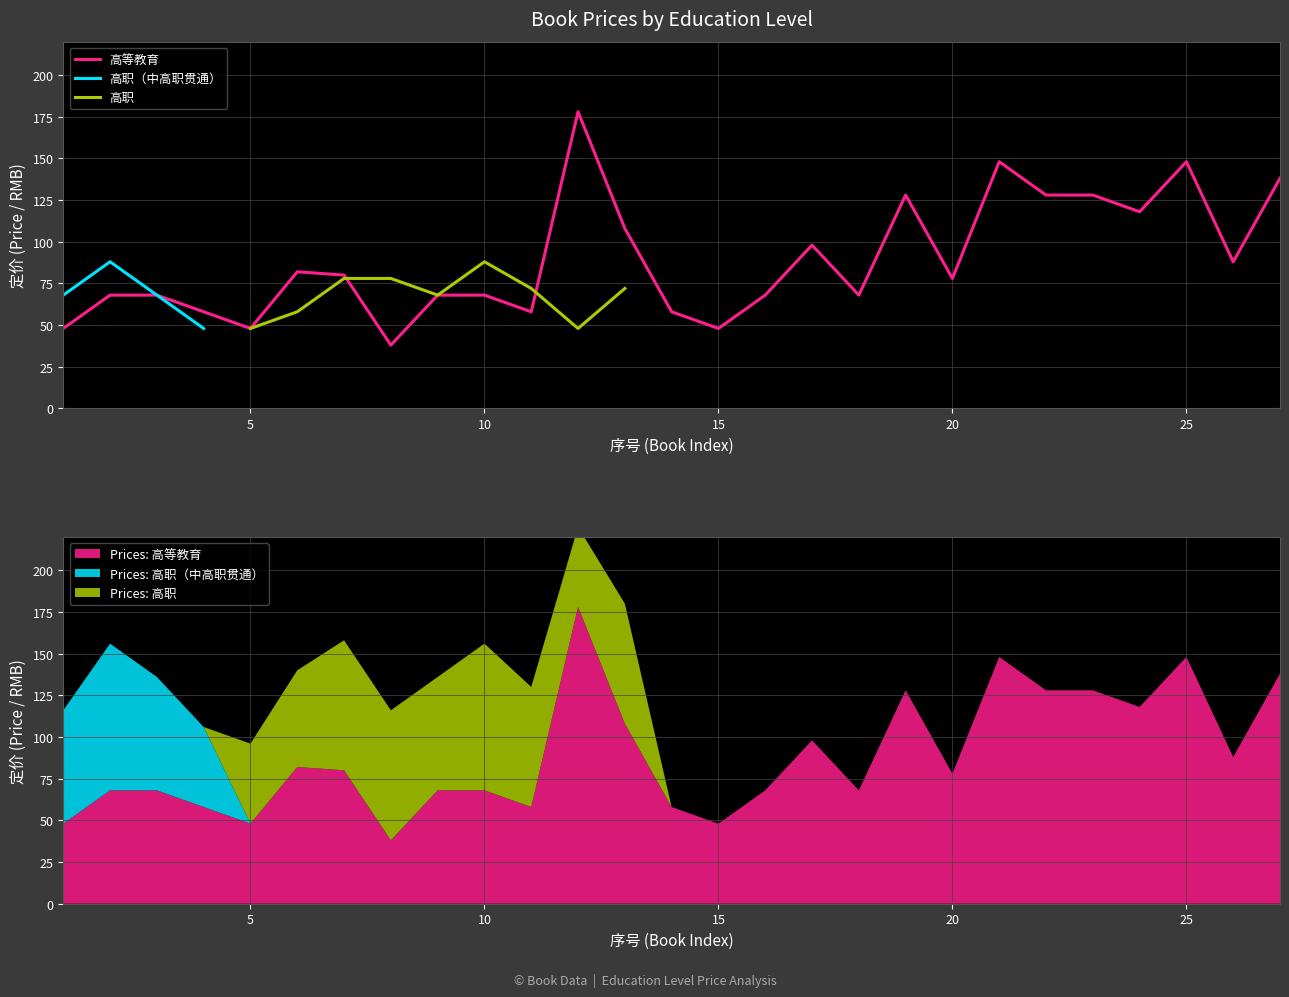

How many data points in 高等教育 are above 78?

13